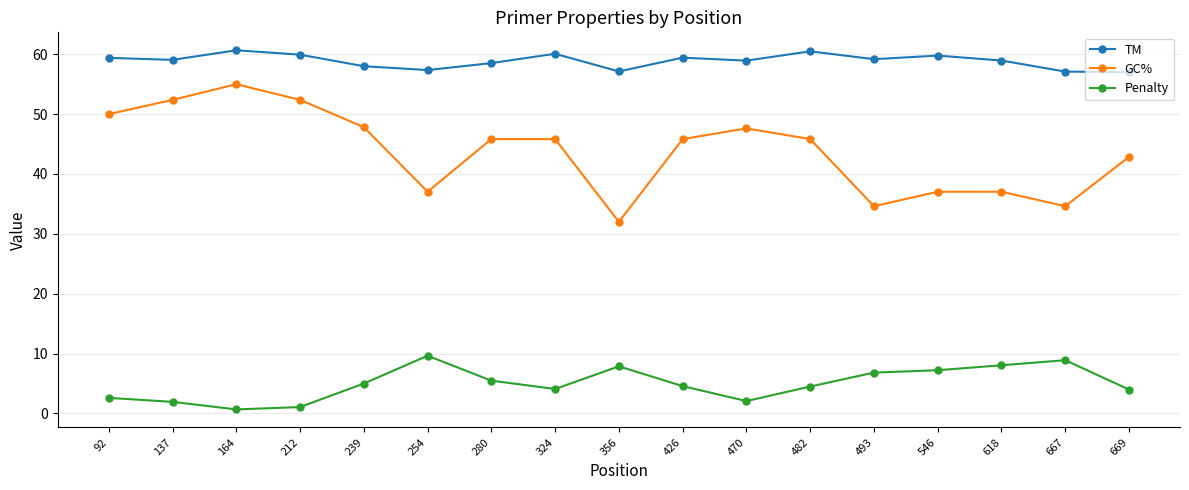

Which series has the largest range (max minus min)?

GC%